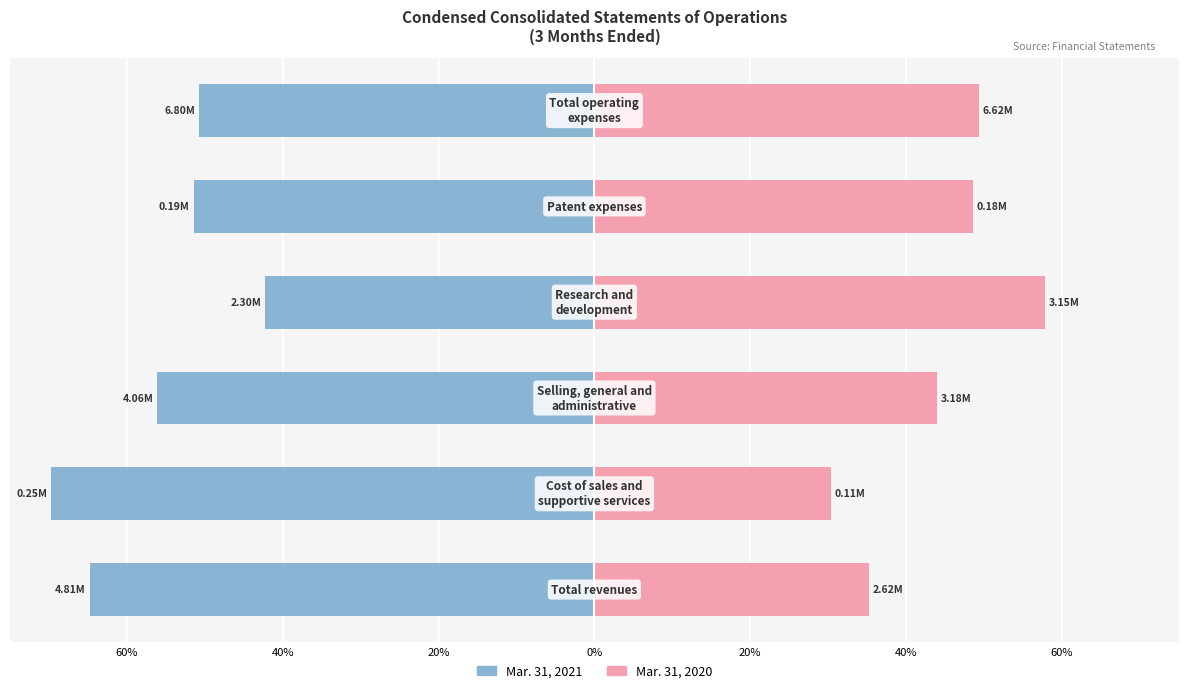

What are all the series names shown in the legend?

Mar. 31, 2021, Mar. 31, 2020